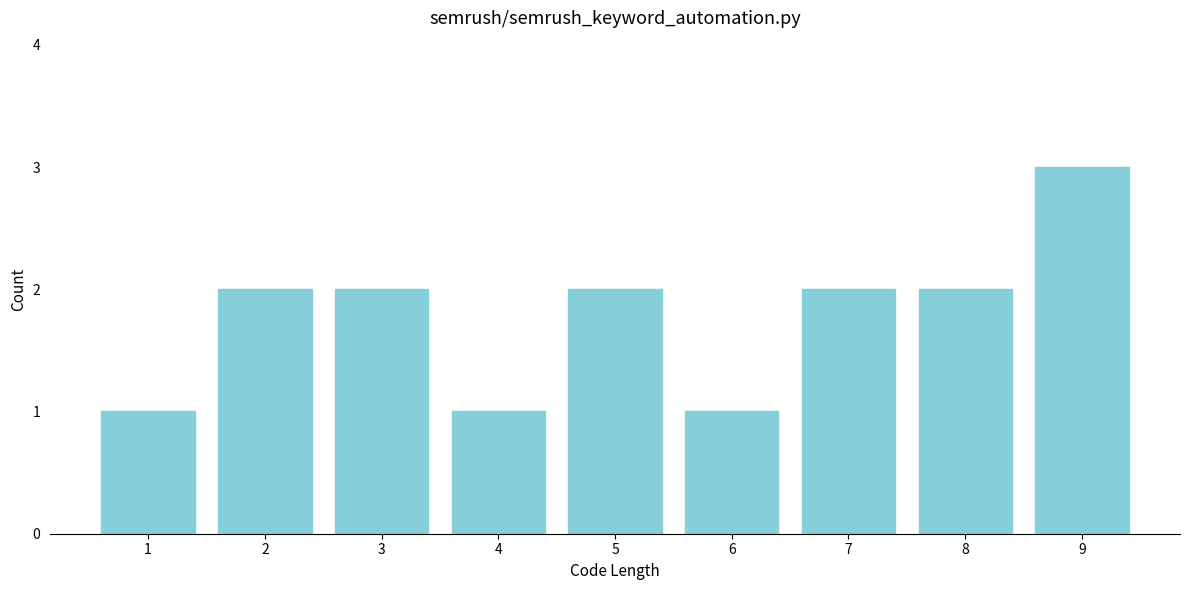

Reading left to right, list every bar in this chart as the range it spans on the x-axis followed by its height. The values are not printed on the chart, so give them approximately, as read against the axis.

0.5 to 1.5: 1
1.5 to 2.5: 2
2.5 to 3.5: 2
3.5 to 4.5: 1
4.5 to 5.5: 2
5.5 to 6.5: 1
6.5 to 7.5: 2
7.5 to 8.5: 2
8.5 to 9.5: 3